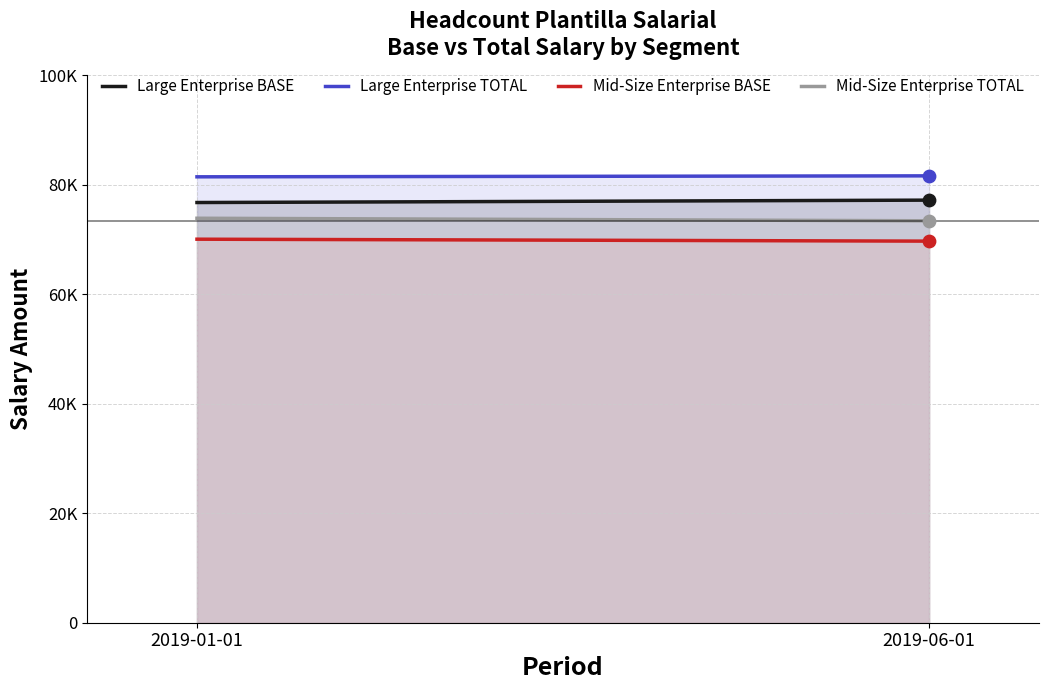

Which series reaches the maximum Y coordinate?

Large Enterprise TOTAL